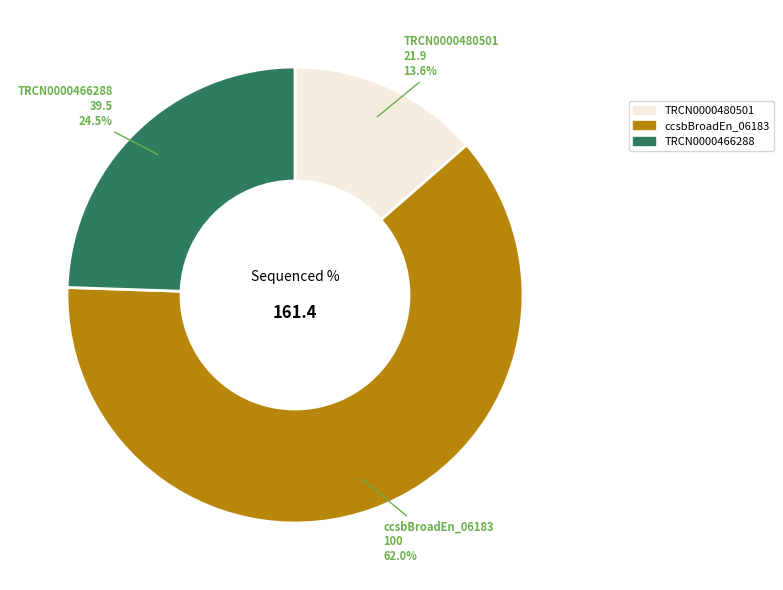

Does any single category account for the majority?

Yes